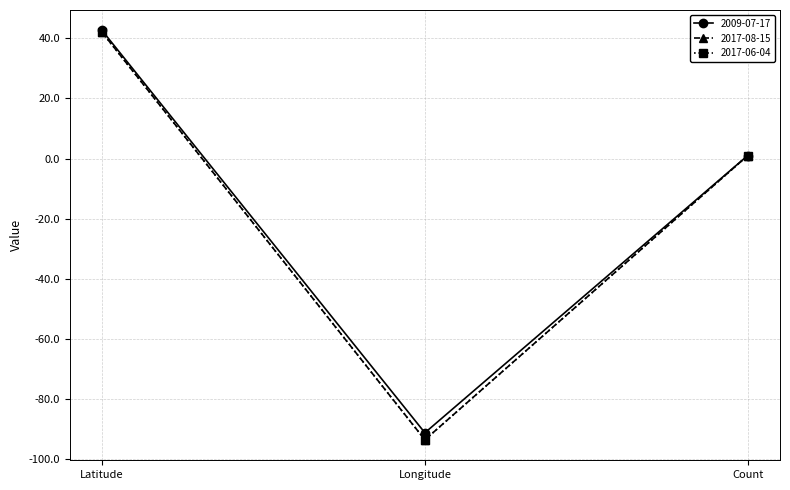

At which label does 2017-08-15 first exceed 1?

Latitude